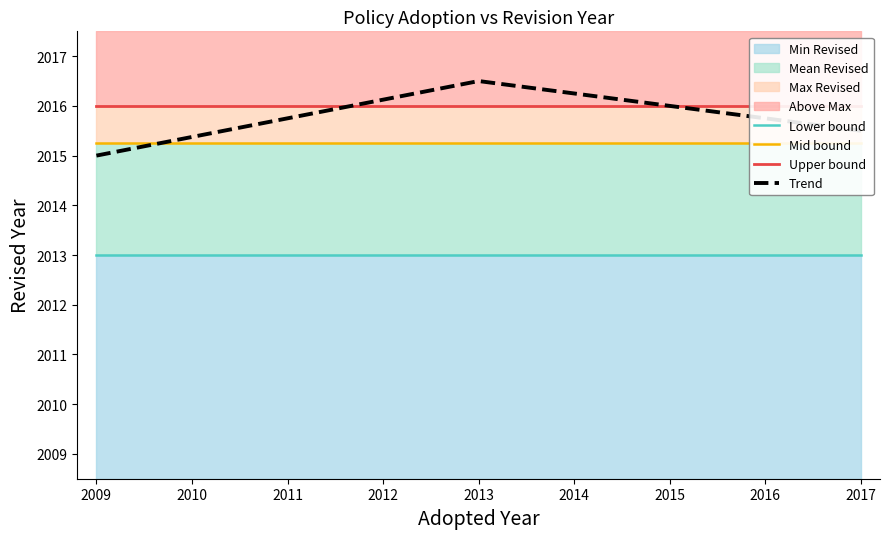

What is the highest value of the Trend series?

2016.5